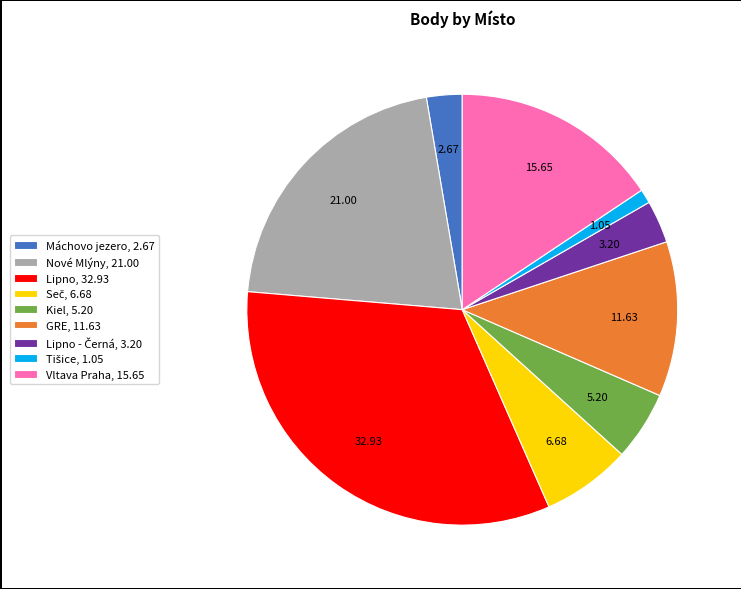

Do Lipno, 32.93 and GRE, 11.63 together represent more than half of the pie?

No